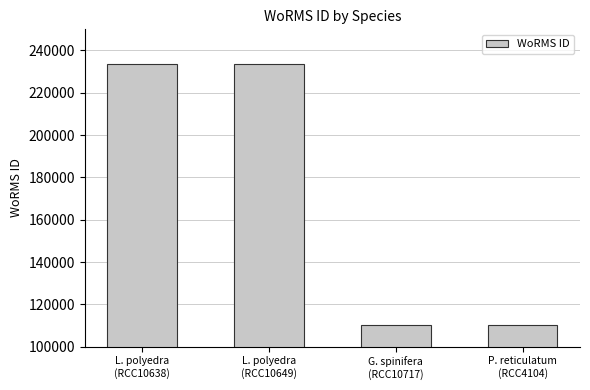

What is the value of the 4th bar from the left?

110321